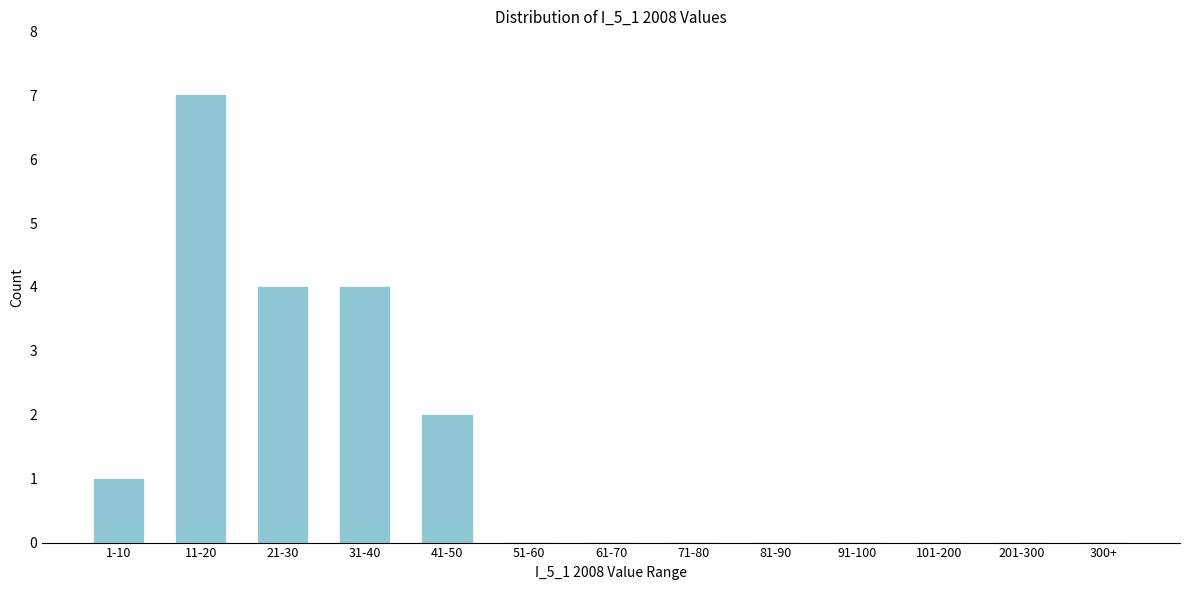

Reading right to left, list all the values displayed in this chart.

300+=0	201-300=0	101-200=0	91-100=0	81-90=0	71-80=0	61-70=0	51-60=0	41-50=2	31-40=4	21-30=4	11-20=7	1-10=1